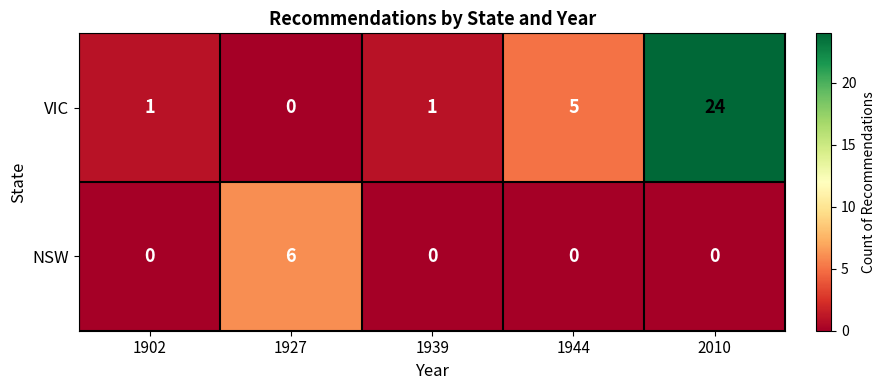

What is the difference between the highest and lowest values at 1944?

5